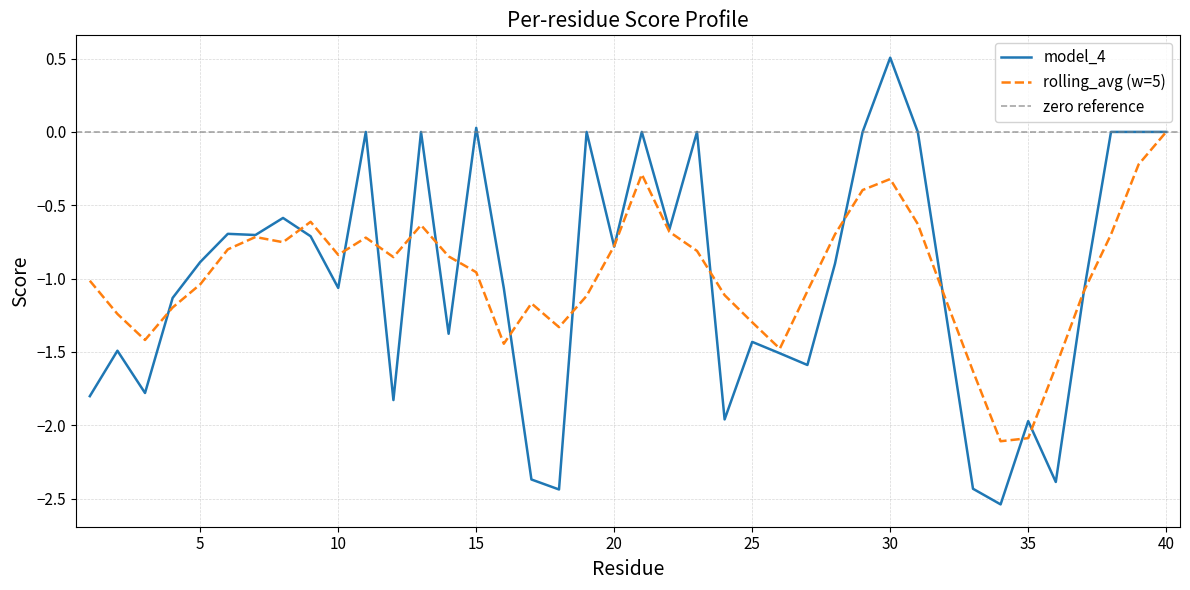

How many interior local valleys (lower than both neighbors) does the data have?

12